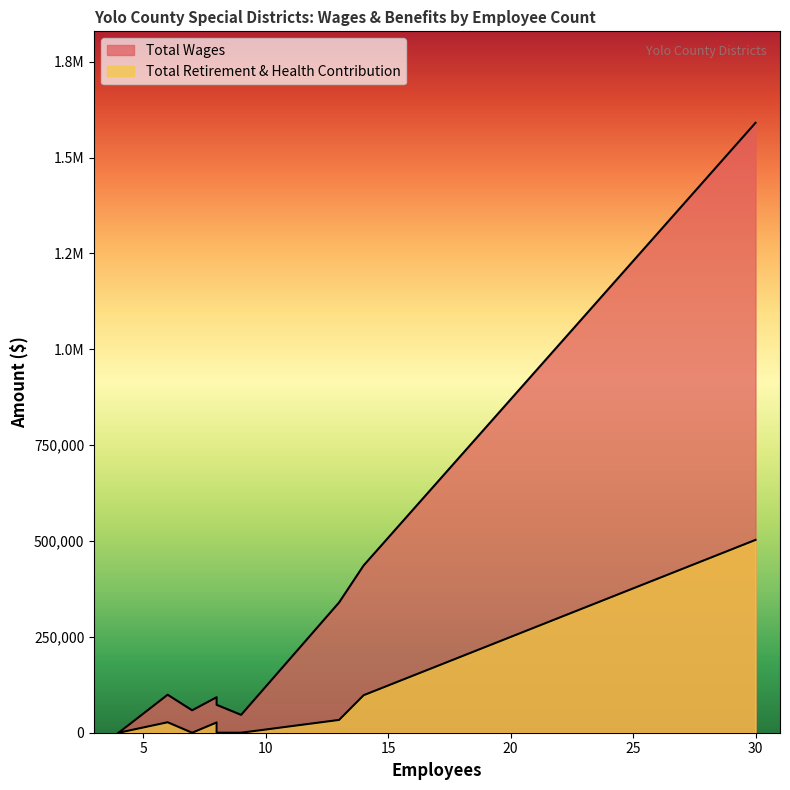

Which series has the largest total across all categories?

Total Wages